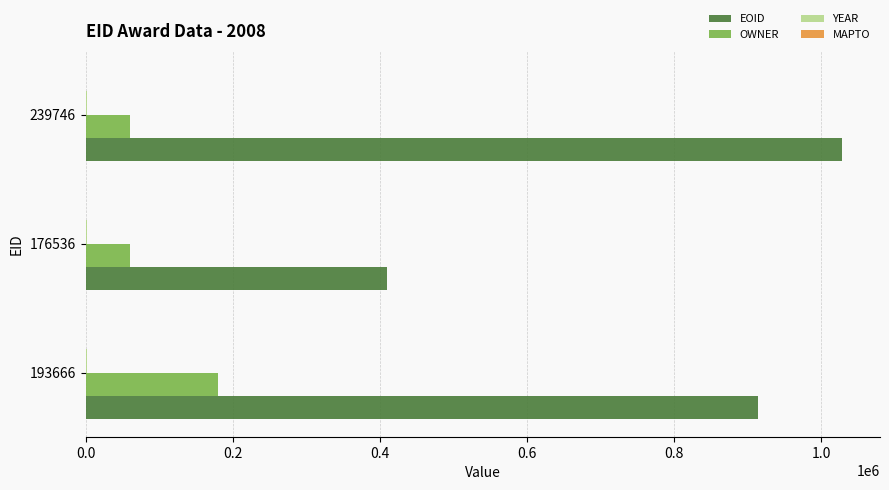

Which series has the largest total across all categories?

EOID